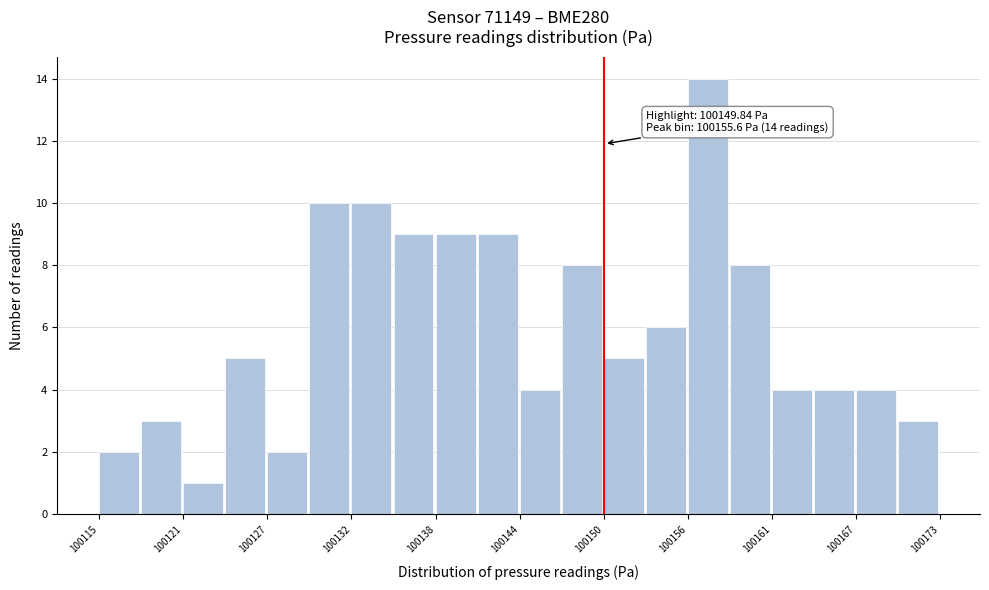

Read against the x-axis, roughly where is the centre of the tallest bar?

100157